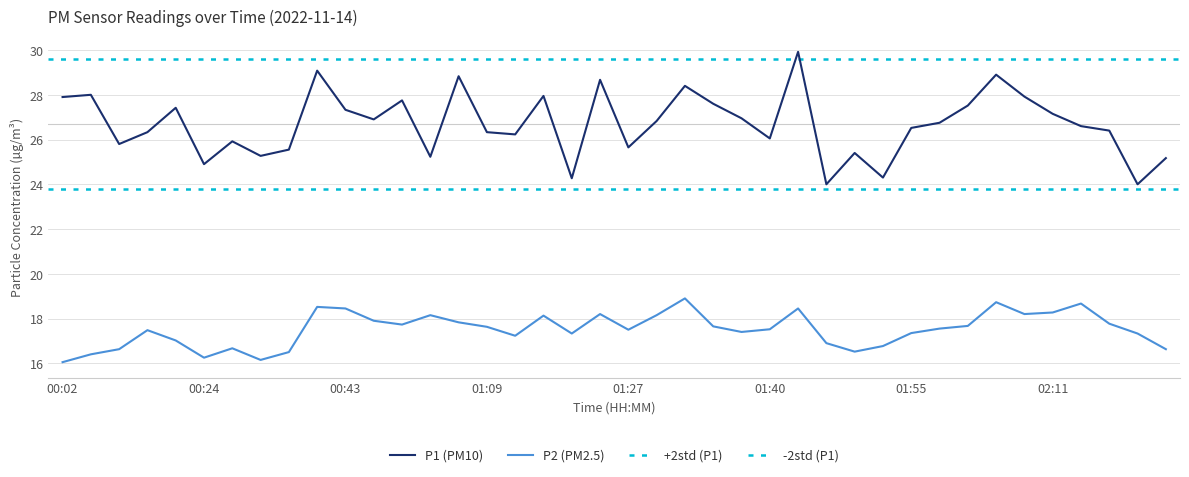

Which category has the lowest value in the P1 series?

01:44